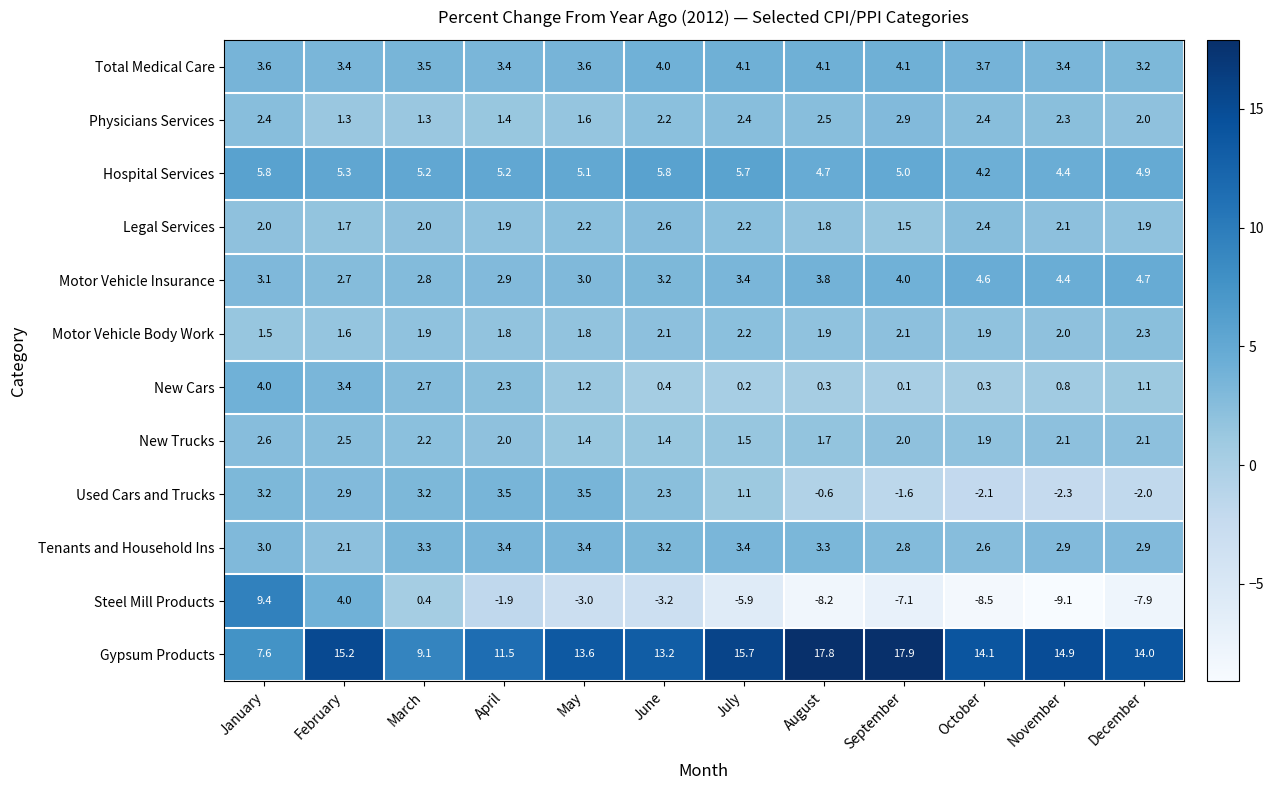

What is the difference between the Steel Mill Products values at September and July?

1.2